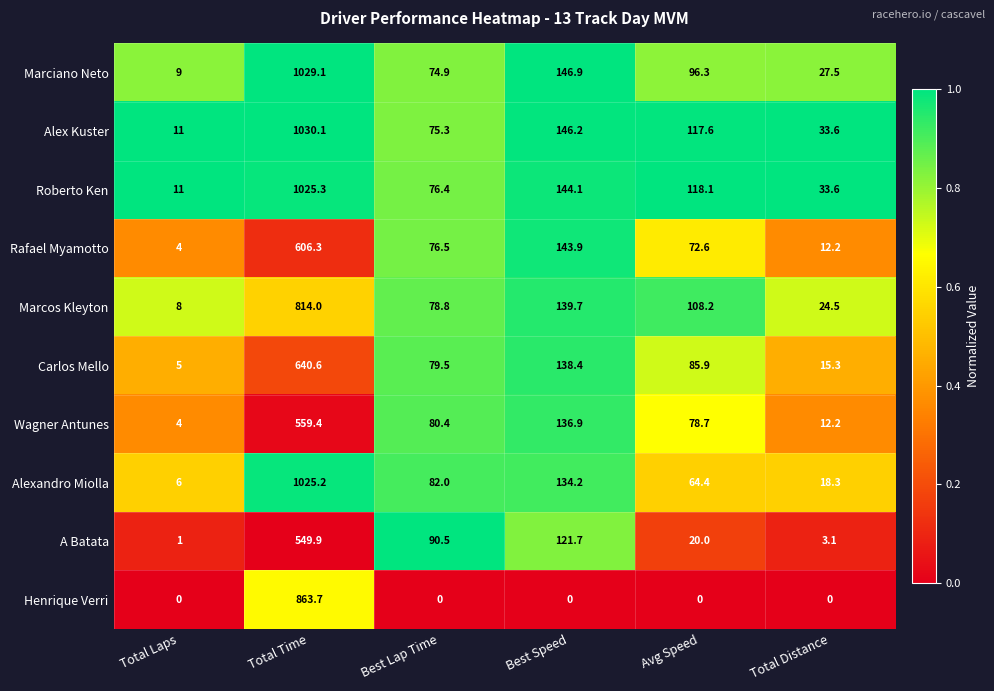

What is the difference between the highest and lowest values at Total Distance?

33.6